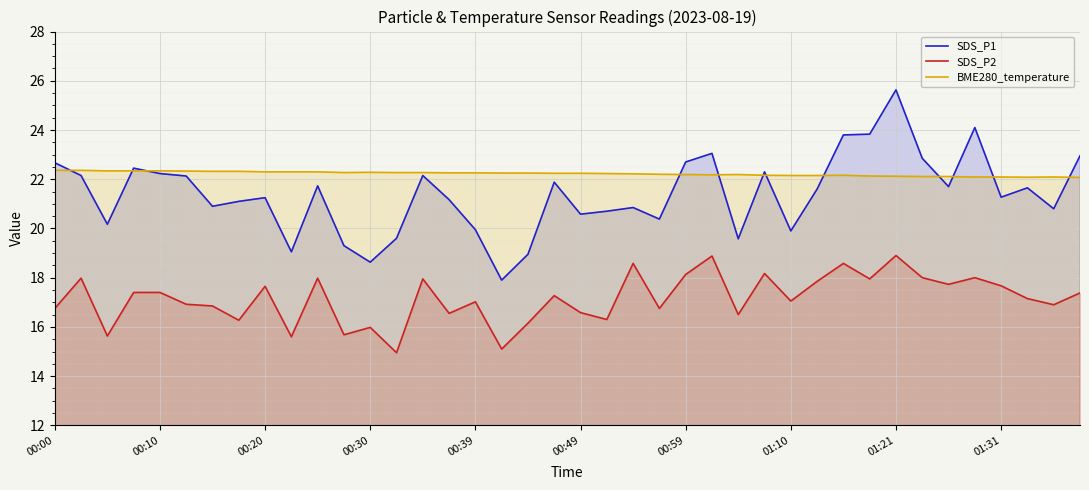

Which series has the largest range (max minus min)?

SDS_P1